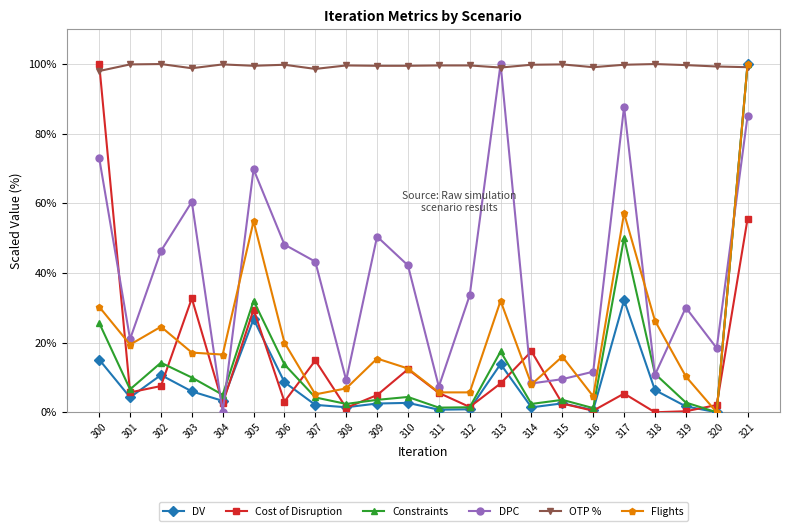

Between 303 and 309, which series saw the biggest shift?

Cost of Disruption